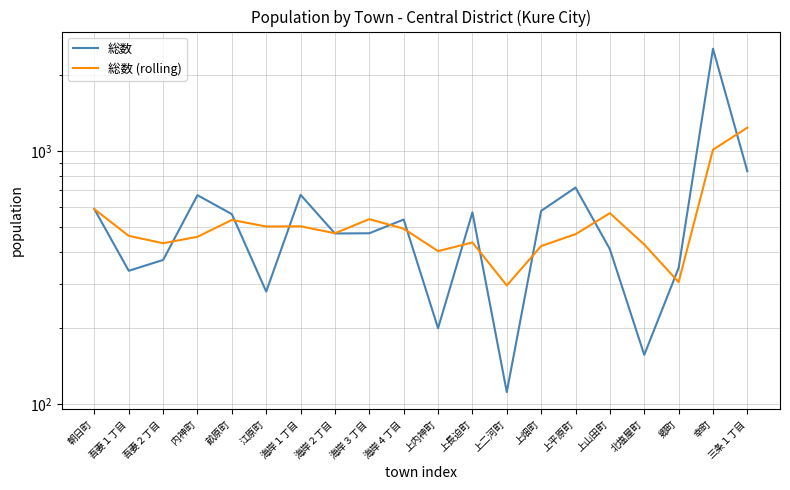

How many interior local peaks does the 総数 (rolling) series have?

5